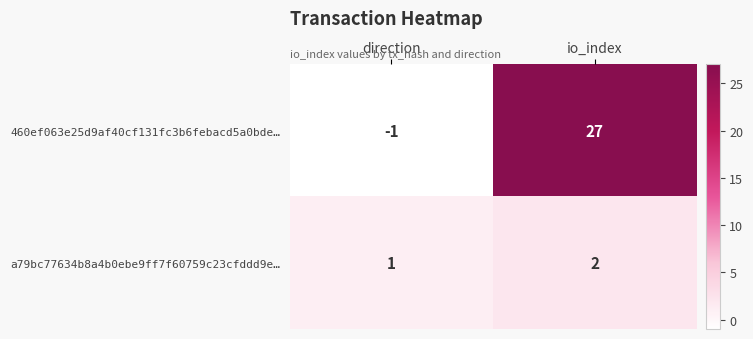

Which series has the widest spread of values?

460ef063e25d9af40cf131fc3b6febacd5a0bde…